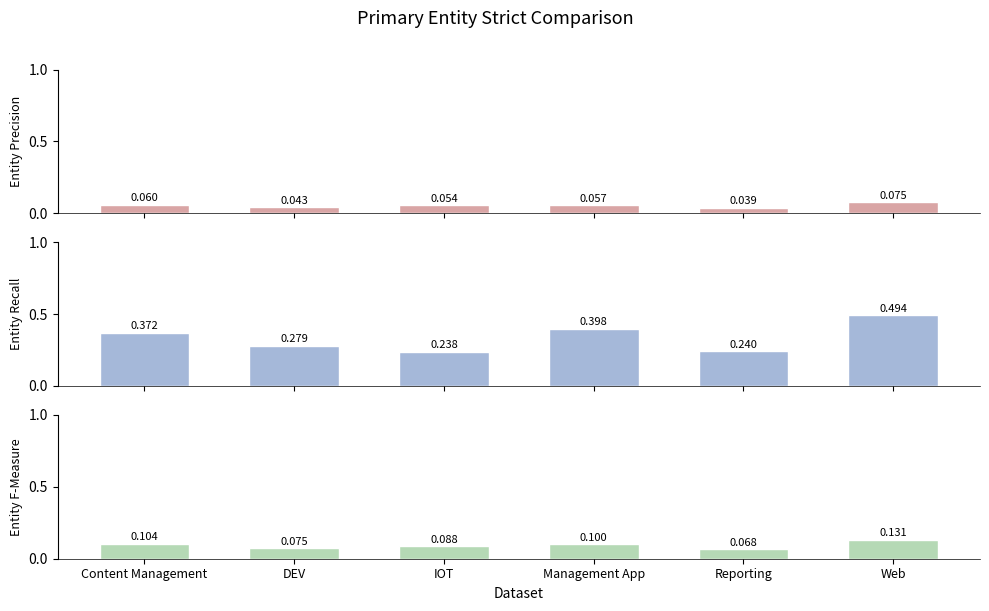

Between Reporting and Content Management, which is larger?

Content Management